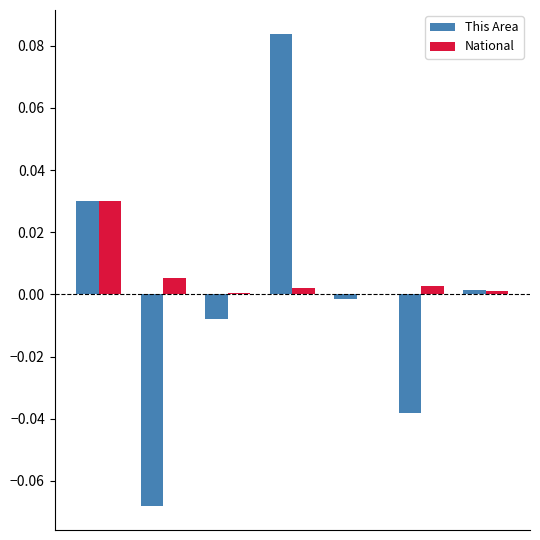

Which series has the largest total across all categories?

National